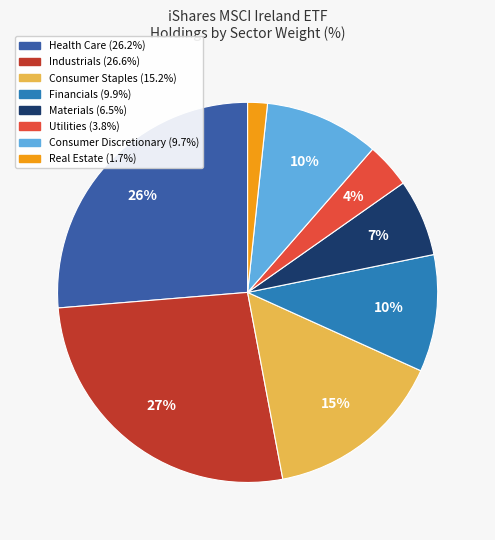

To the nearest percent, what is the difference between the largest and smallest slice percentages?

25%